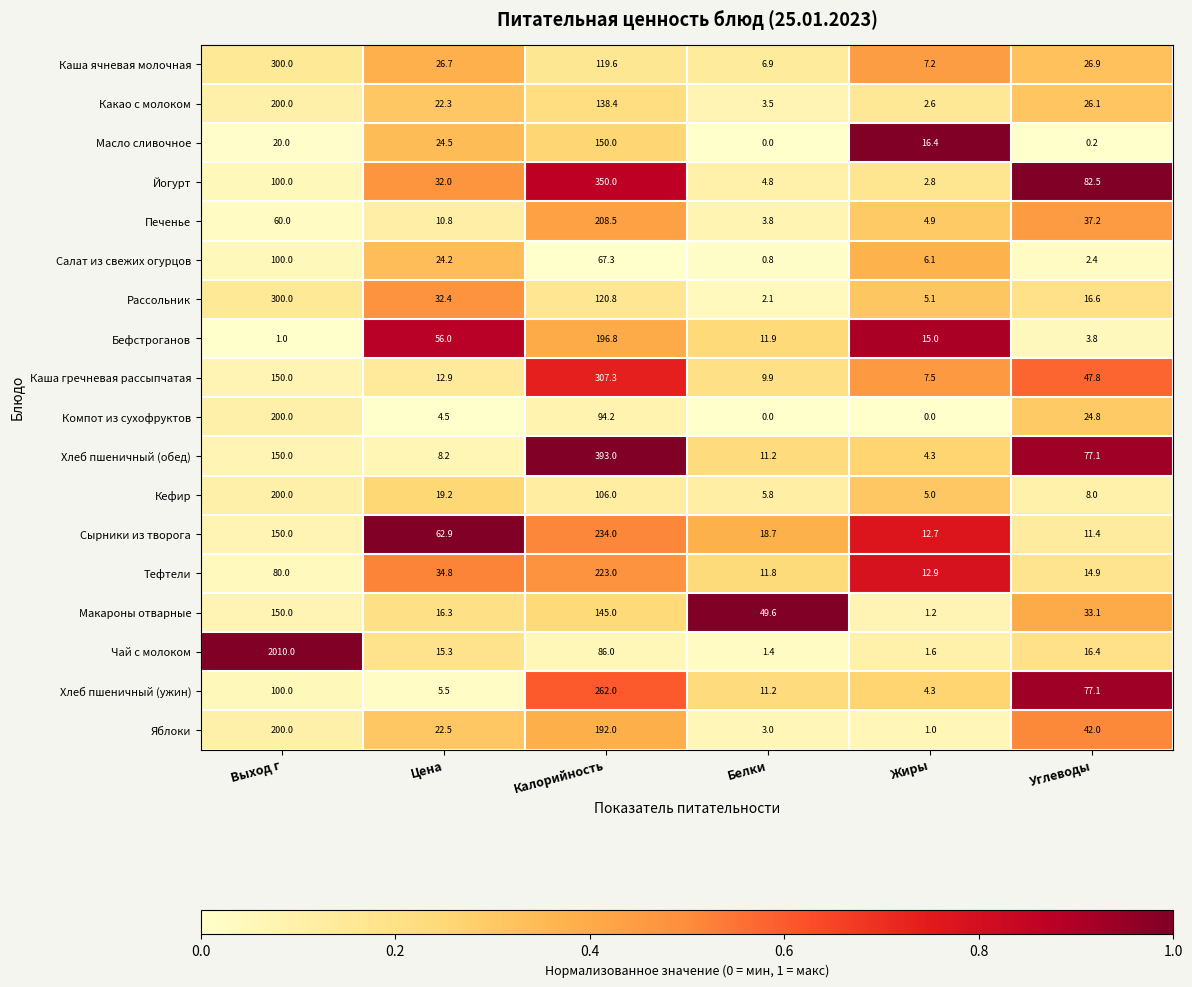

Which series has the widest spread of values?

Чай с молоком